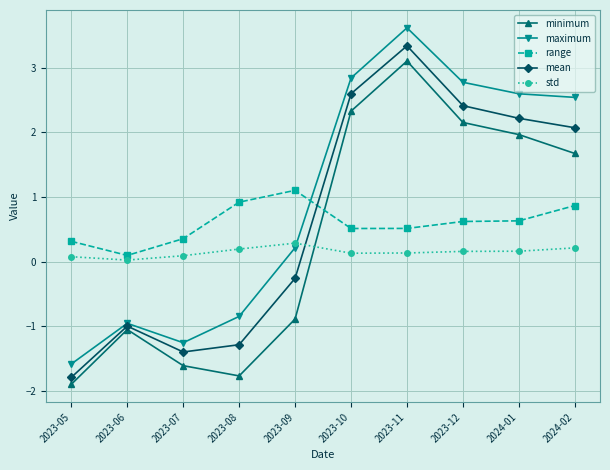

At which category does the chart reach its minimum across all series?

2023-05